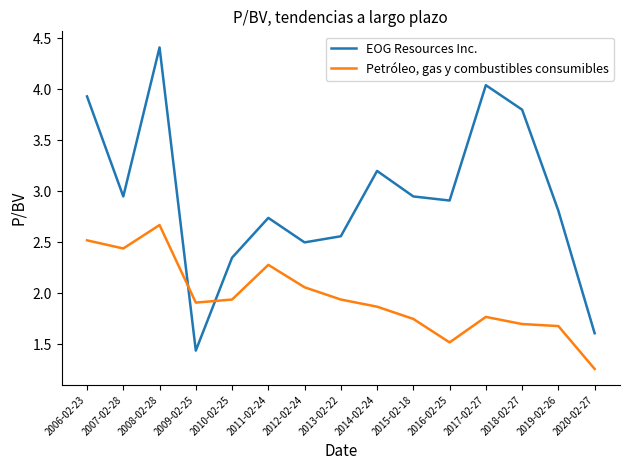

True or false: Petróleo, gas y combustibles consumibles and EOG Resources Inc. cross at least once.

True